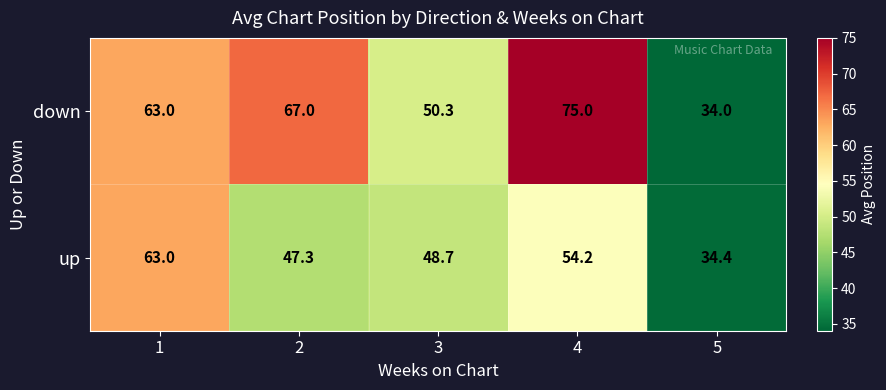

True or false: up has a value of 34.4 at 5.

True